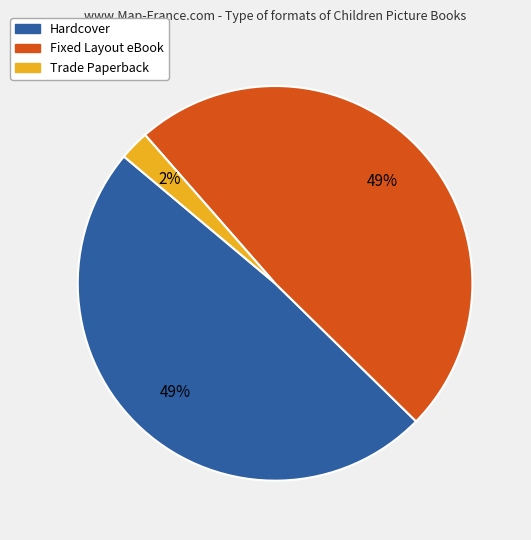

Which slice is the smallest?

Trade Paperback